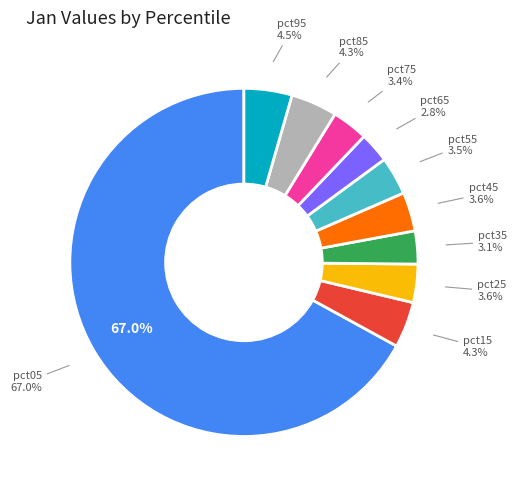

To the nearest percent, what percentage of the pie is pct15?

4%